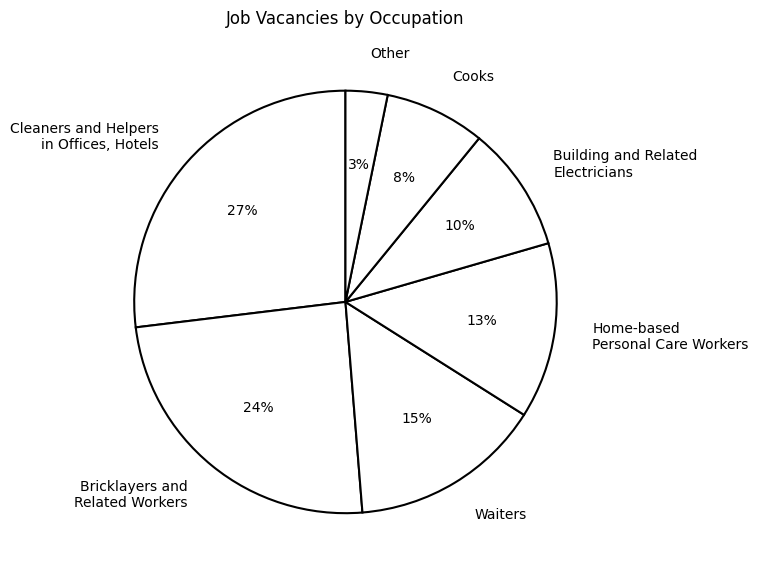

Rank the categories by value from lowest to highest.

Other, Cooks, Building and Related Electricians, Home-based Personal Care Workers, Waiters, Bricklayers and Related Workers, Cleaners and Helpers in Offices, Hotels